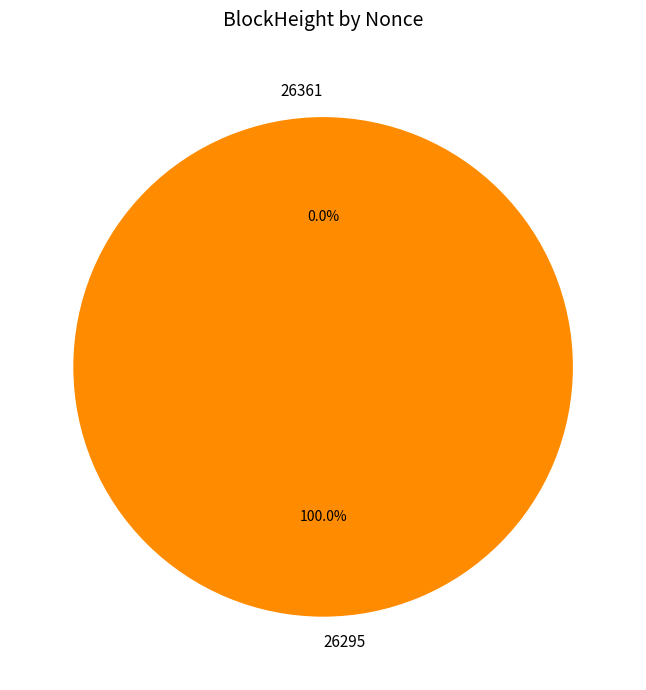

What is the majority slice?

26295